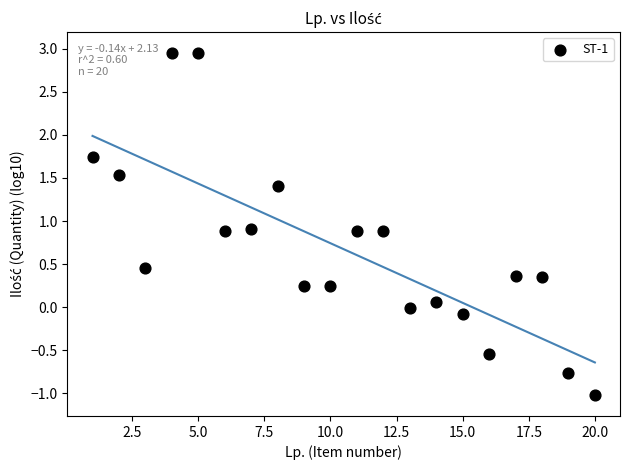

What is the range of X values (max minus min)?

19.0